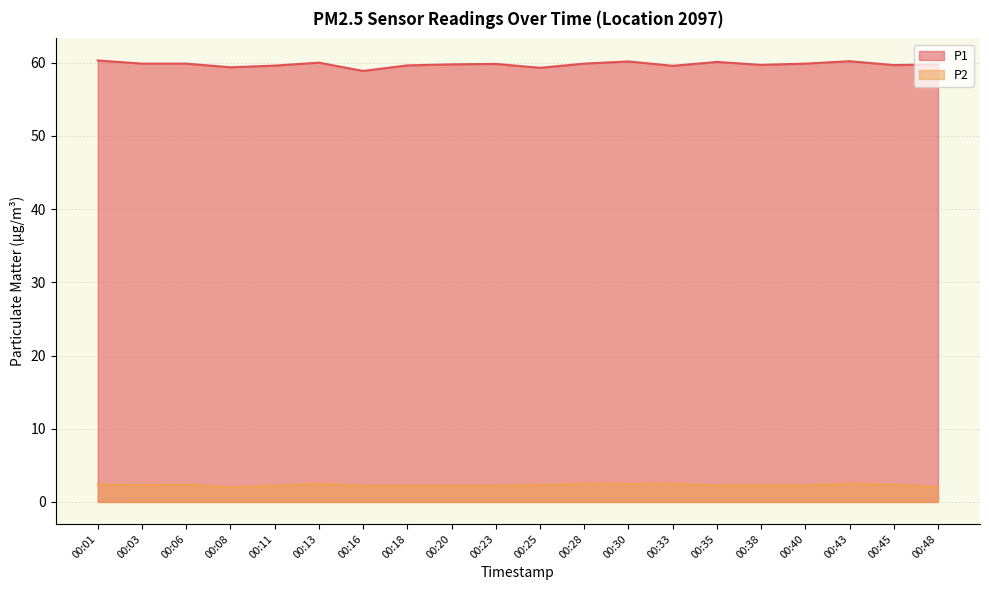

Where is P2 nearest to the value 2?

00:08